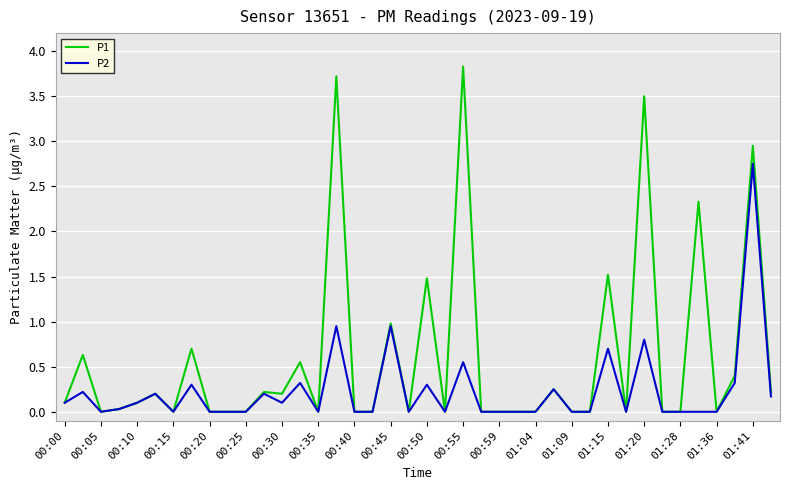

Rank the series by their maximum value, from lowest to highest.

P2, P1